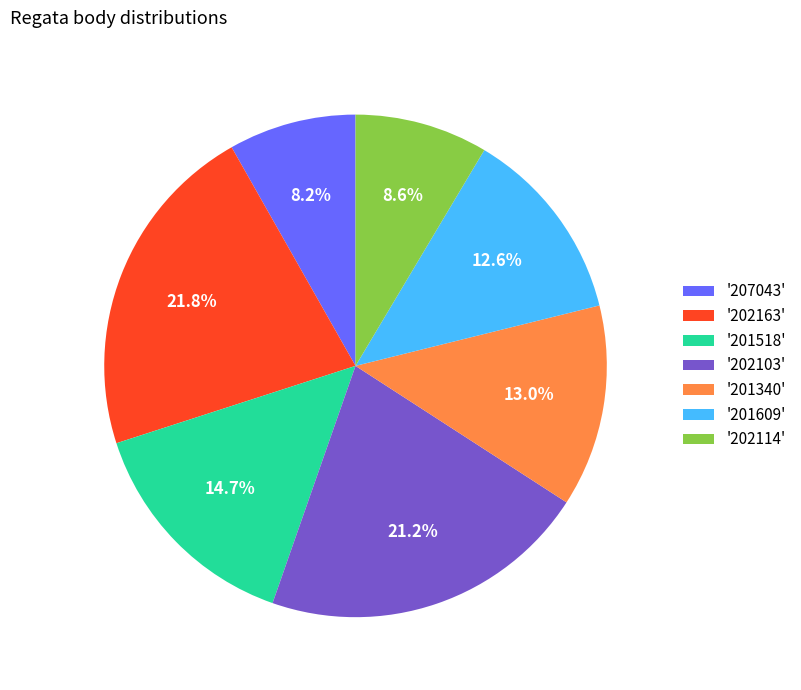

What is the ratio of the value at '202103' to the value at '201518'?

1.4